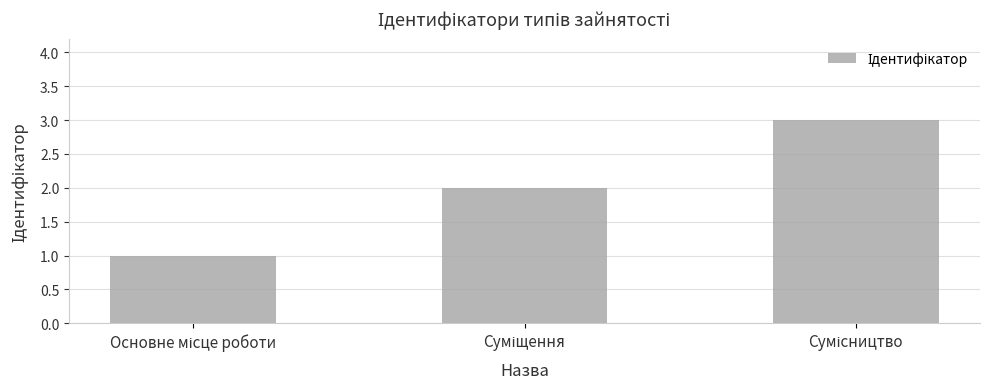

What is the maximum value shown in the chart?

3